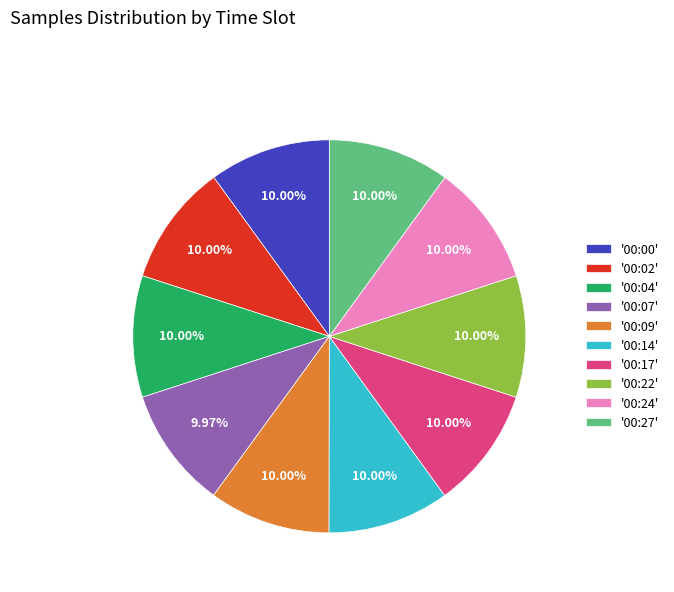

Approximately how many times larger is the value at '00:00' compared to '00:04'?

1.0